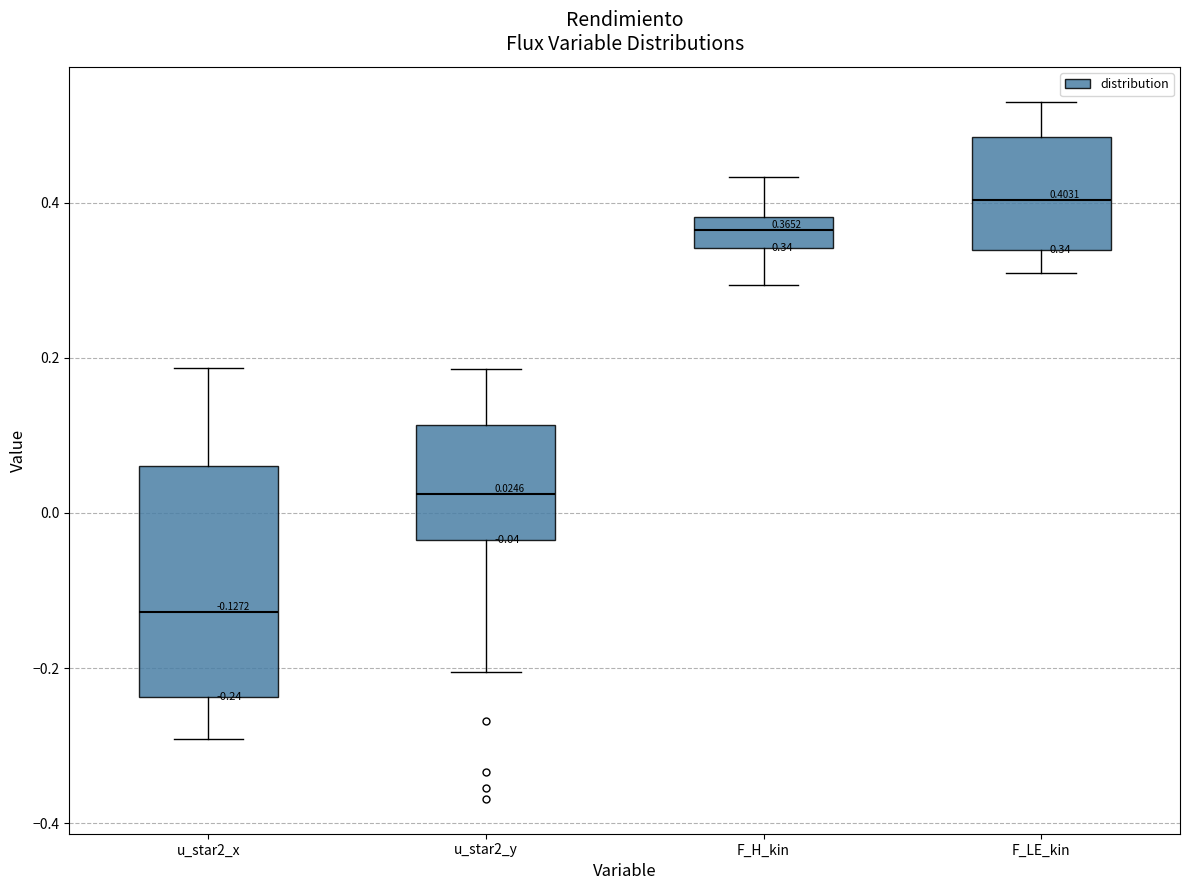

Which box is the tallest, from its lower edge to its upper edge?

u_star2_x